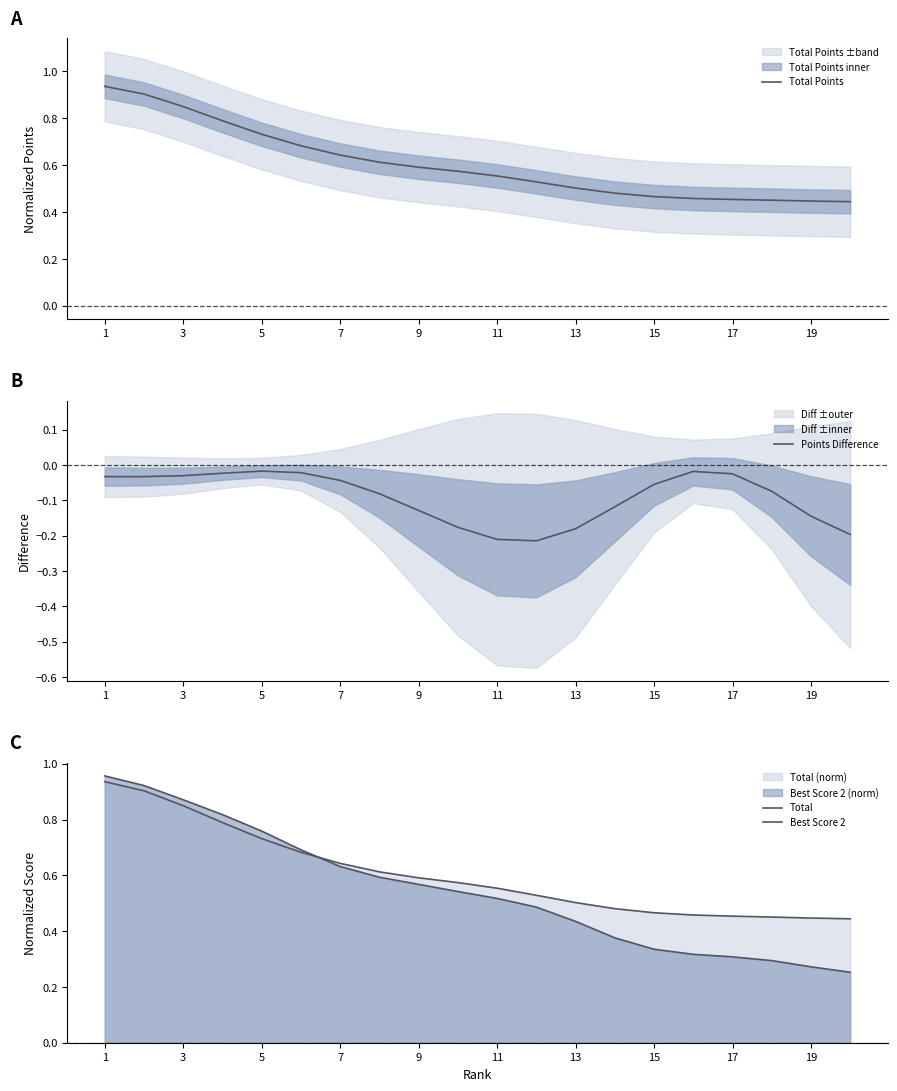

The Total Points series shows 1.2 at 3. True or false?

False